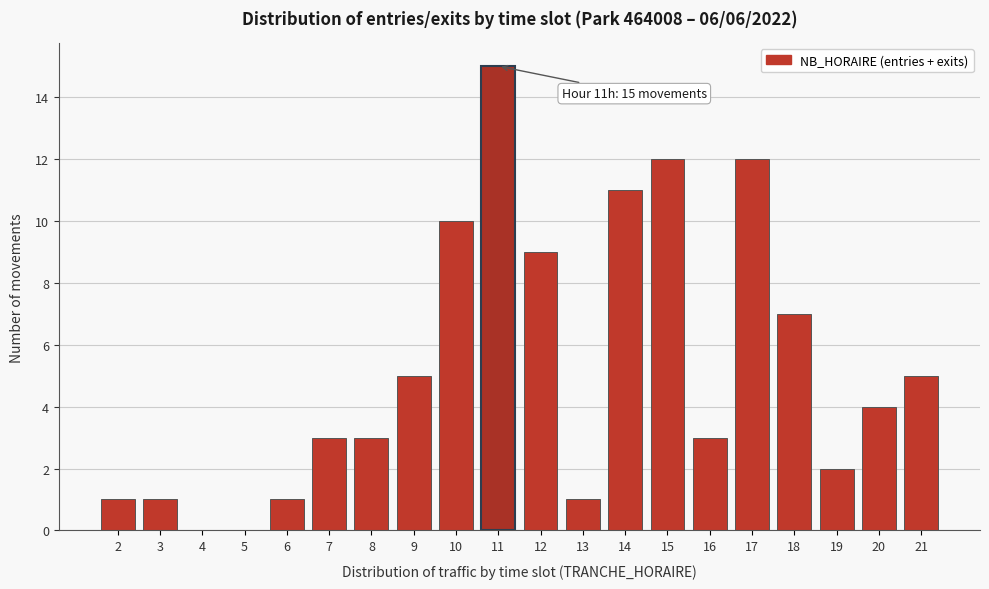

Reading left to right, extract all data points from this chart.

2=1	3=1	4=0	5=0	6=1	7=3	8=3	9=5	10=10	11=15	12=9	13=1	14=11	15=12	16=3	17=12	18=7	19=2	20=4	21=5